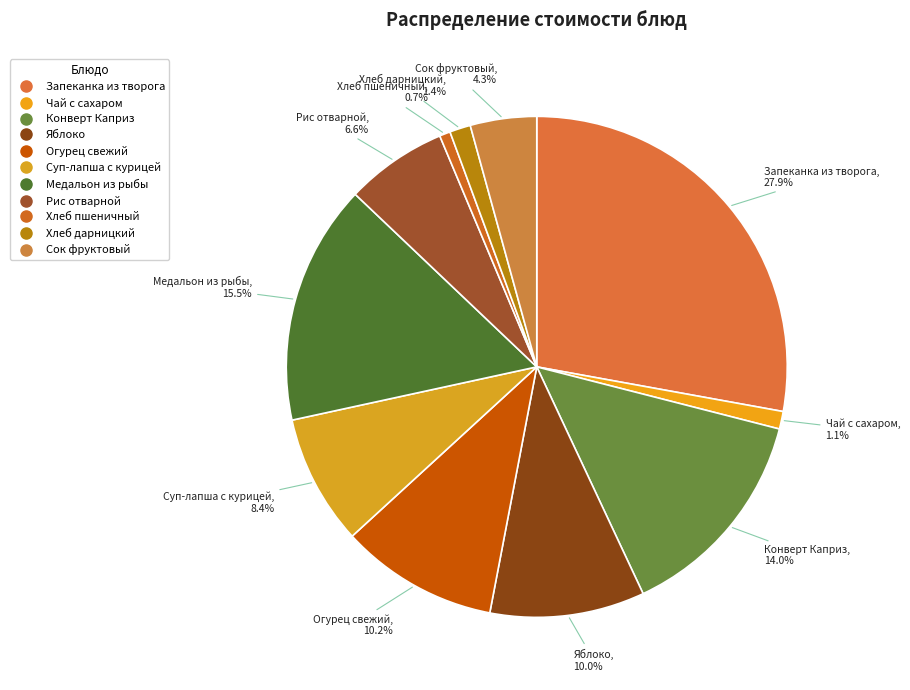

Which category has the smallest portion of the pie?

Хлеб пшеничный